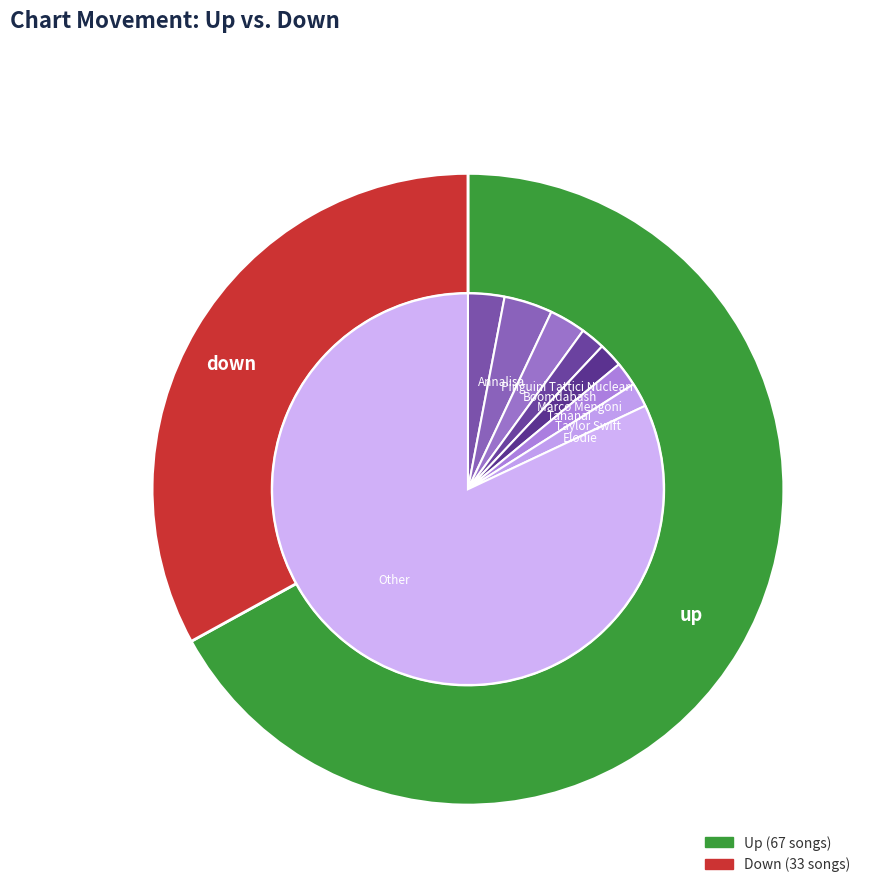

Rank the categories by value from highest to lowest.

up, down